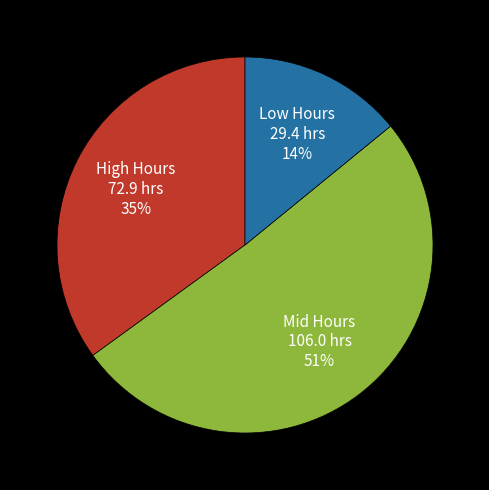

Which category has the biggest portion of the pie?

Mid Hours 106.0 hrs 51%